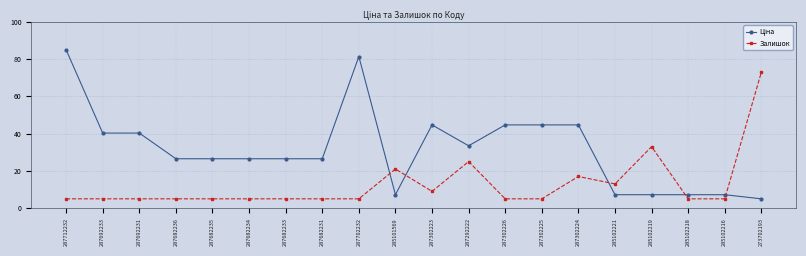

At which category does the chart reach its peak across all series?

287712232